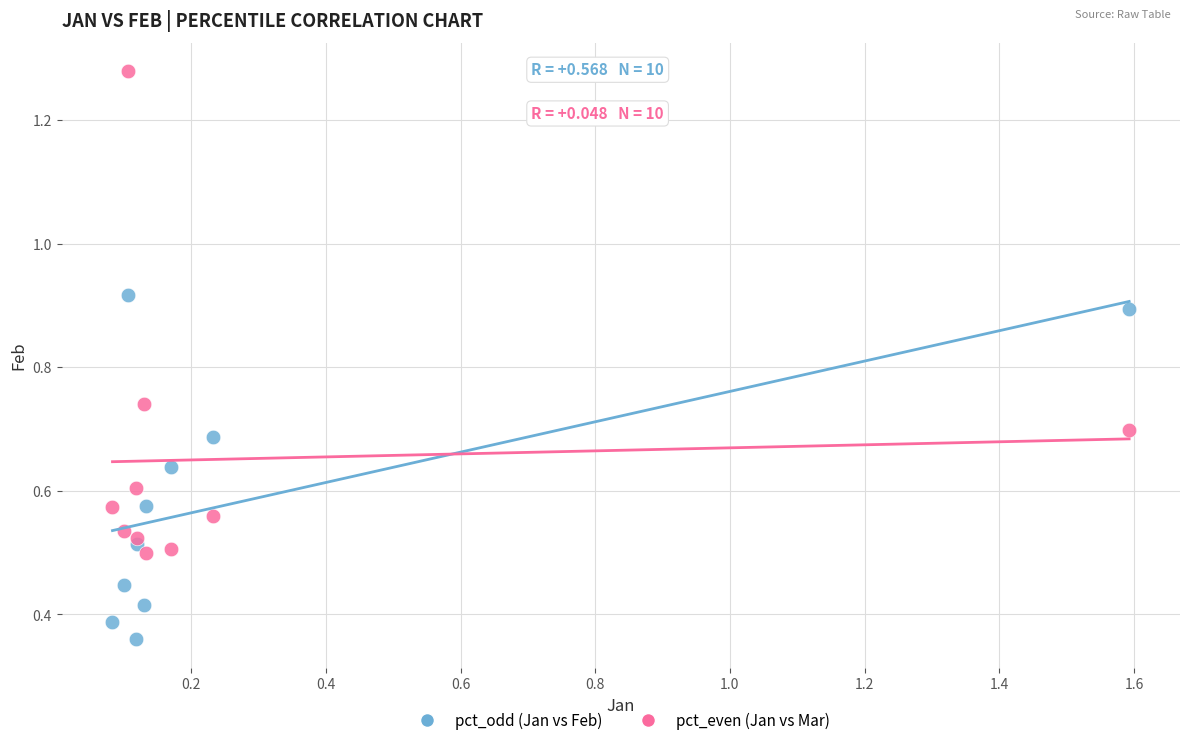

Which series has the widest spread of Y values?

pct_even (Jan vs Mar)